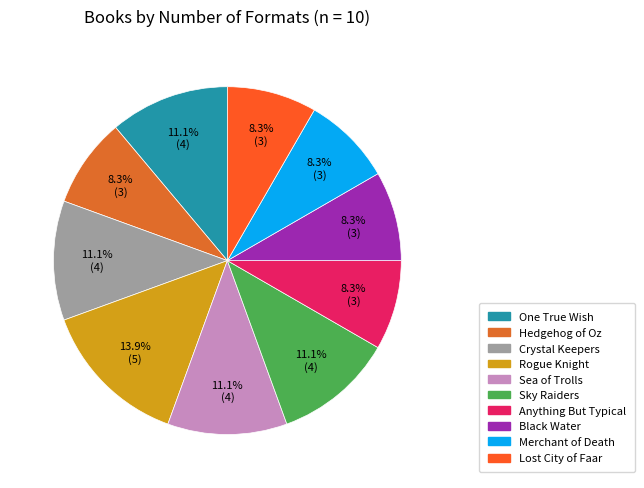

To the nearest percent, what is the difference between the largest and smallest slice percentages?

6%